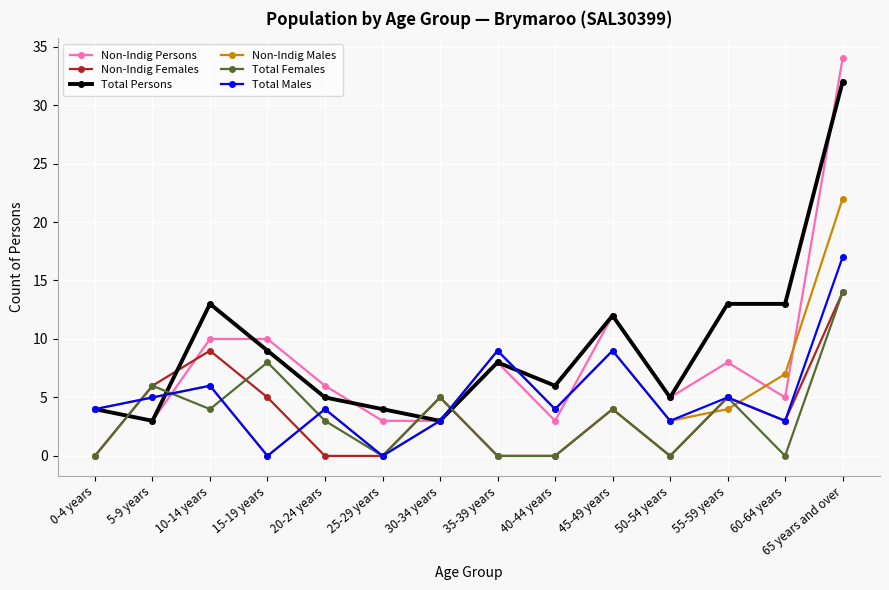

The Total Females series shows -5 at 35-39 years. True or false?

False